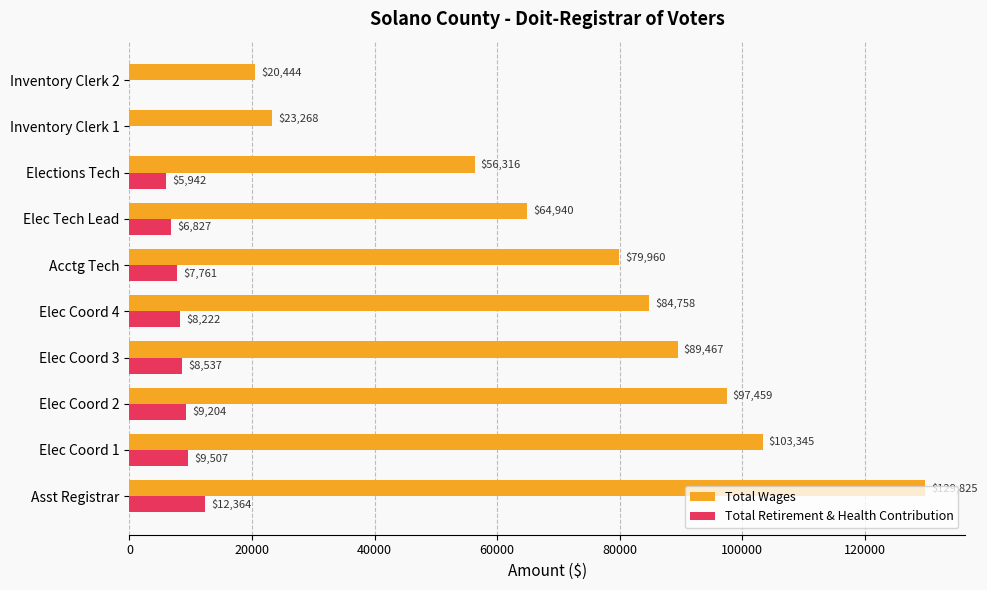

What is the sum of all Total Retirement & Health Contribution values?

68364